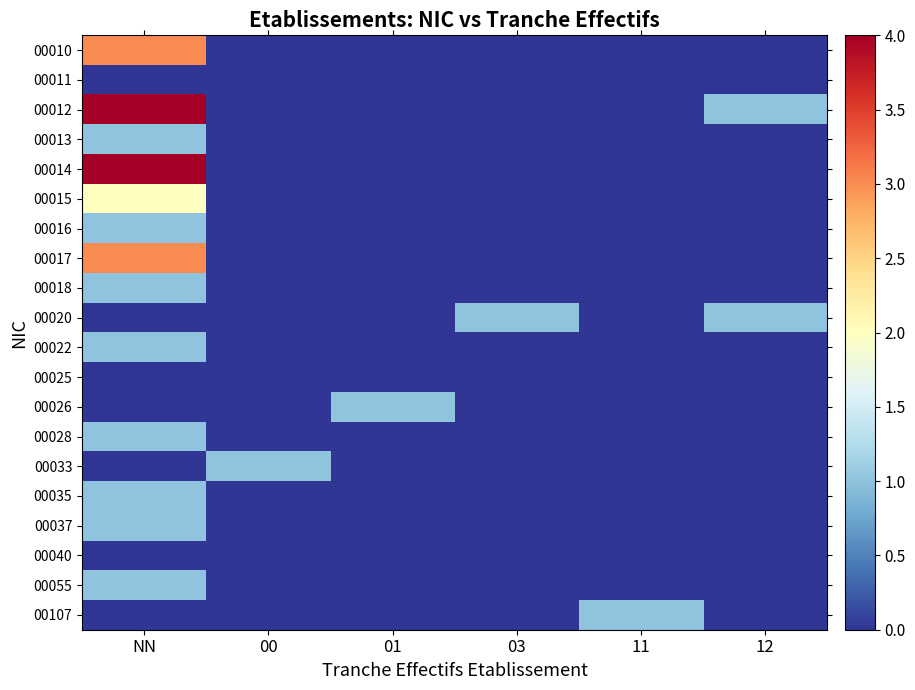

Reading left to right, list all the values displayed in this chart.

00010: NN=3	00=0	01=0	03=0	11=0	12=0
00011: NN=0	00=0	01=0	03=0	11=0	12=0
00012: NN=4	00=0	01=0	03=0	11=0	12=1
00013: NN=1	00=0	01=0	03=0	11=0	12=0
00014: NN=4	00=0	01=0	03=0	11=0	12=0
00015: NN=2	00=0	01=0	03=0	11=0	12=0
00016: NN=1	00=0	01=0	03=0	11=0	12=0
00017: NN=3	00=0	01=0	03=0	11=0	12=0
00018: NN=1	00=0	01=0	03=0	11=0	12=0
00020: NN=0	00=0	01=0	03=1	11=0	12=1
00022: NN=1	00=0	01=0	03=0	11=0	12=0
00025: NN=0	00=0	01=0	03=0	11=0	12=0
00026: NN=0	00=0	01=1	03=0	11=0	12=0
00028: NN=1	00=0	01=0	03=0	11=0	12=0
00033: NN=0	00=1	01=0	03=0	11=0	12=0
00035: NN=1	00=0	01=0	03=0	11=0	12=0
00037: NN=1	00=0	01=0	03=0	11=0	12=0
00040: NN=0	00=0	01=0	03=0	11=0	12=0
00055: NN=1	00=0	01=0	03=0	11=0	12=0
00107: NN=0	00=0	01=0	03=0	11=1	12=0